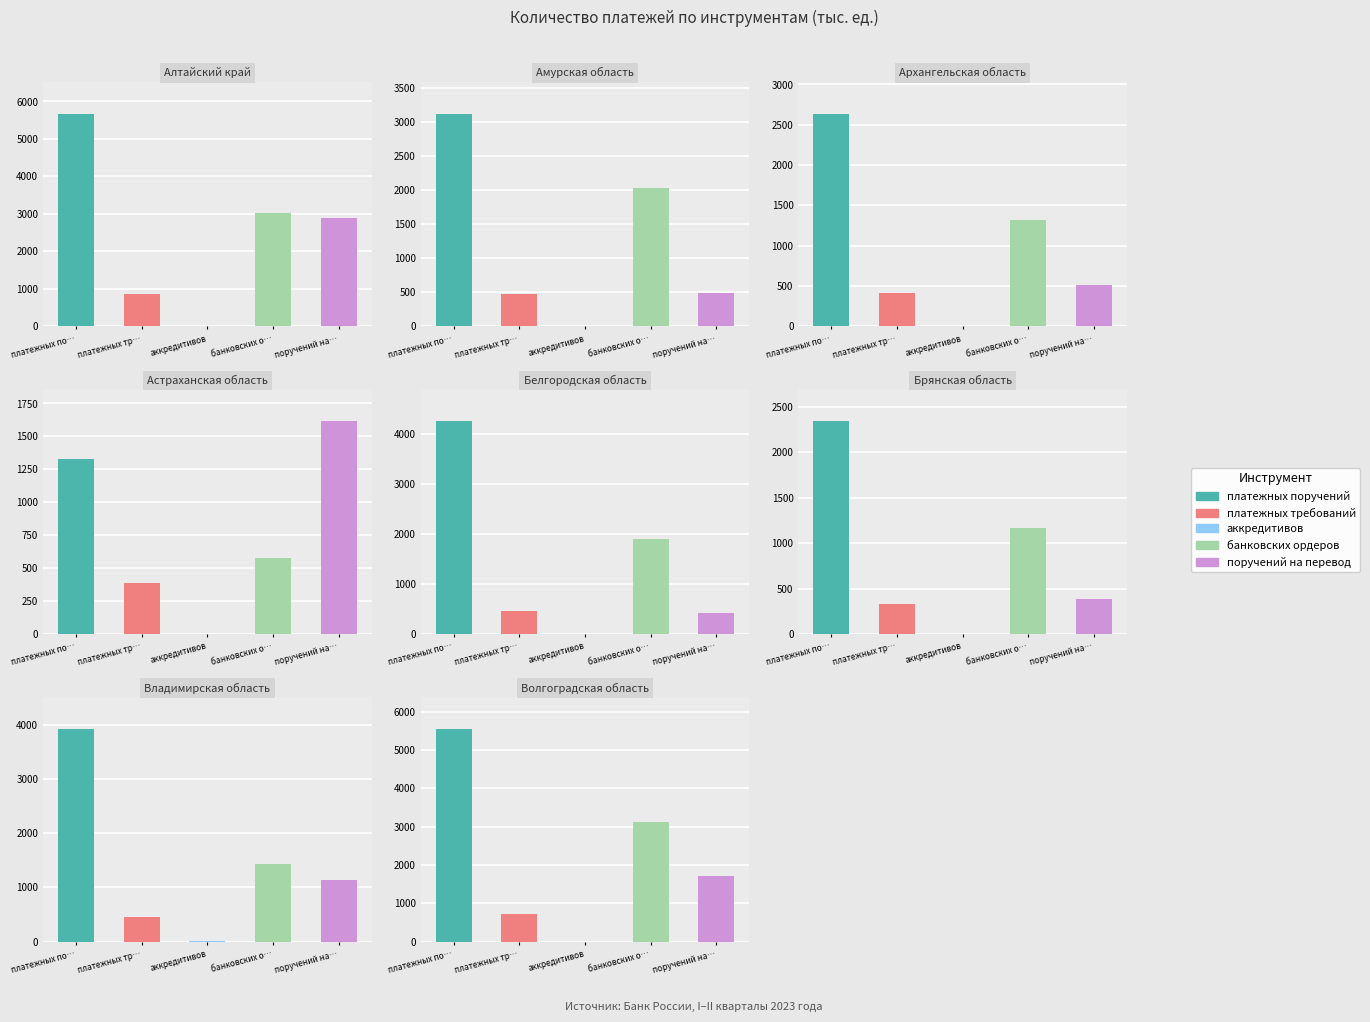

The value of аккредитивов at 6 is 0.5. True or false?

False